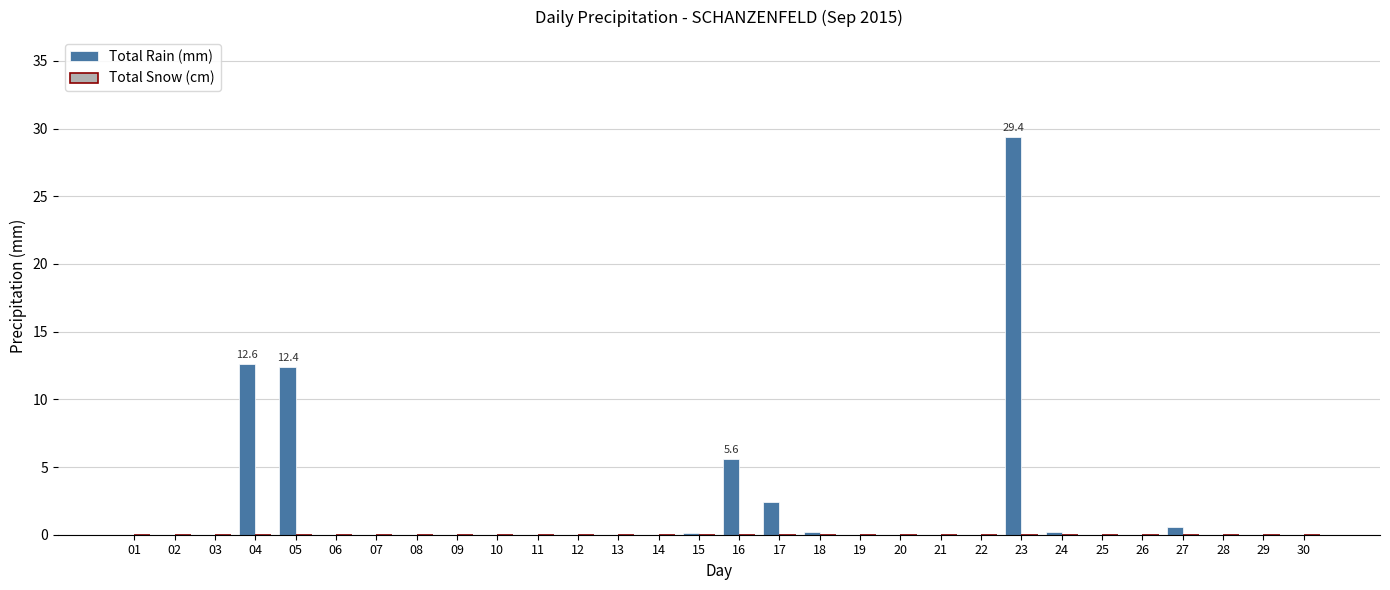

What is the maximum value shown in the chart?

29.4